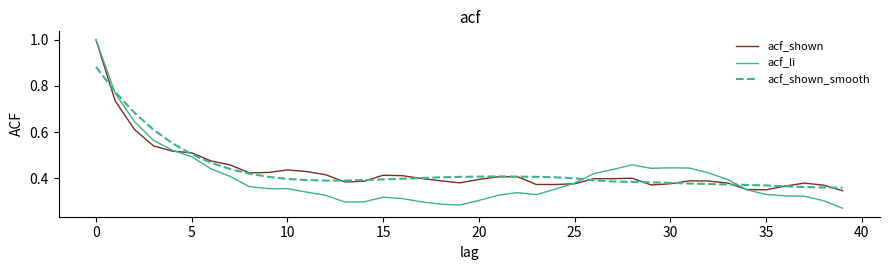

What is the maximum value for acf_shown?

1.0